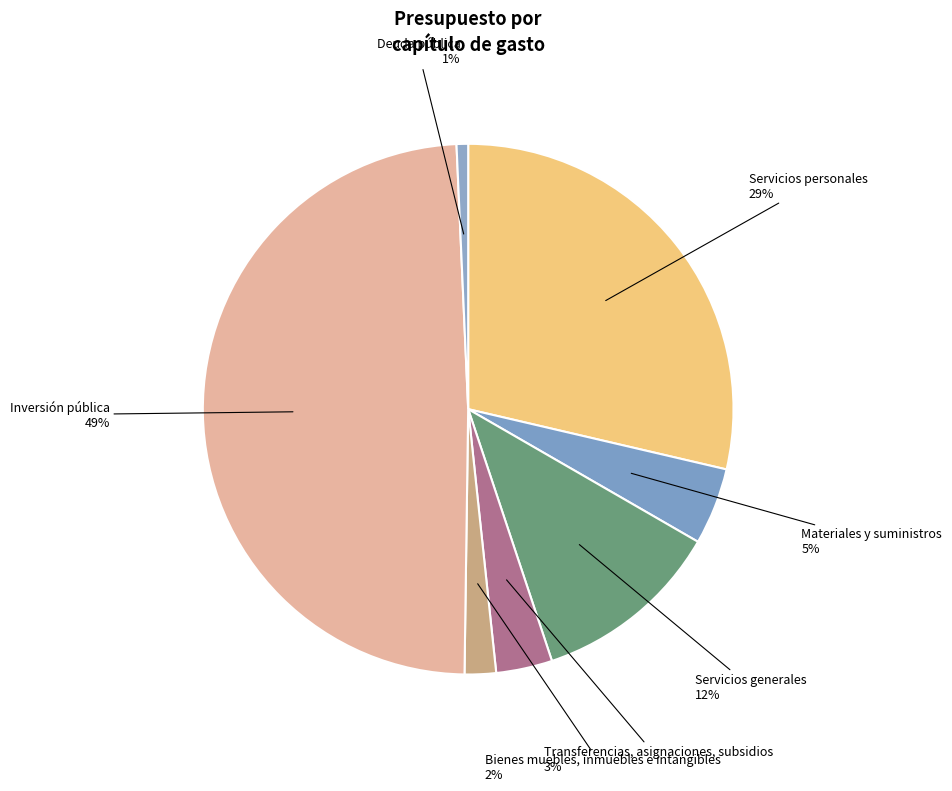

Which slice is the largest?

Inversión pública